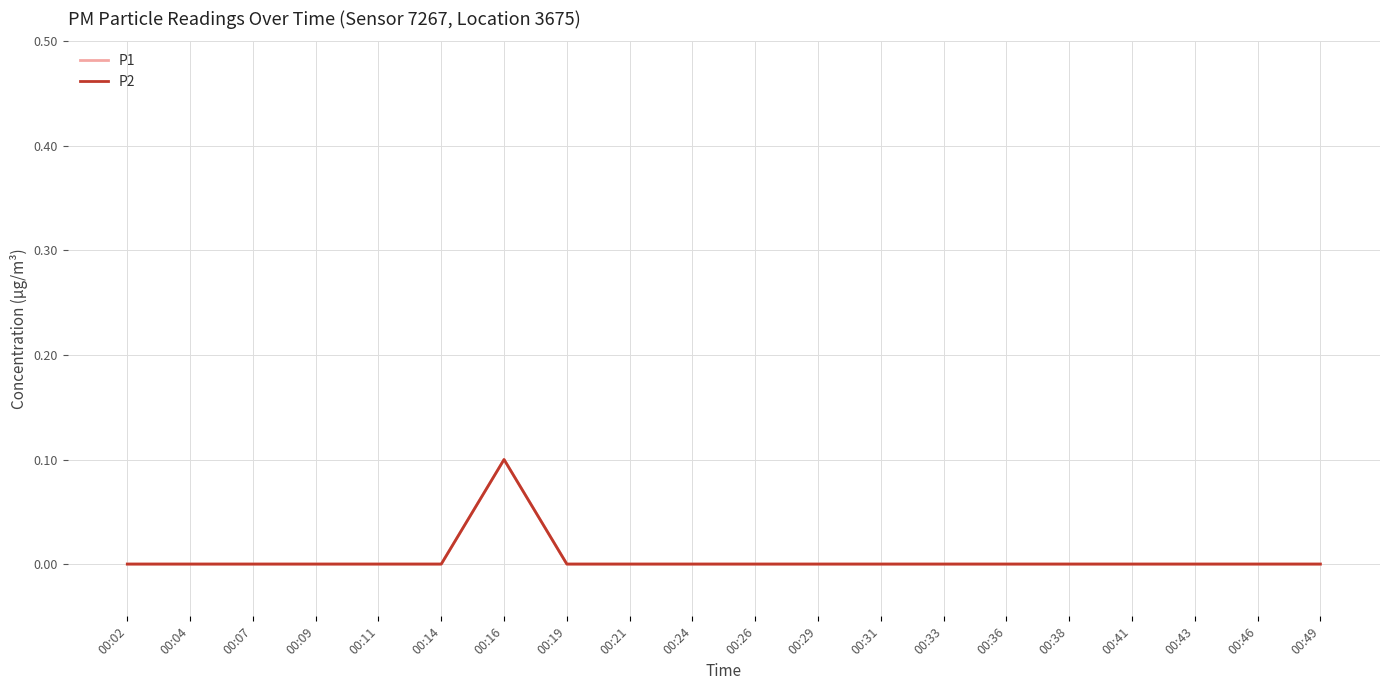

At which label does P2 reach its minimum?

00:02